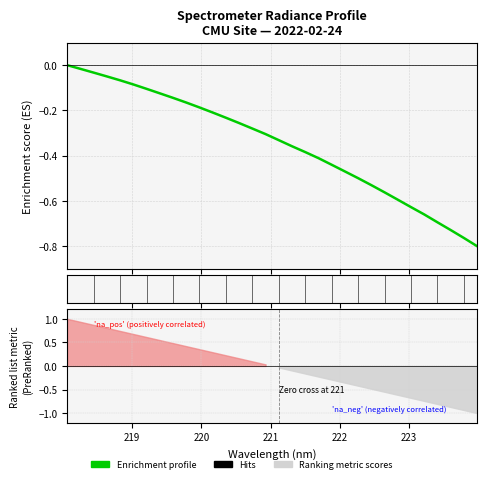

How many lines are shown in the chart?

1